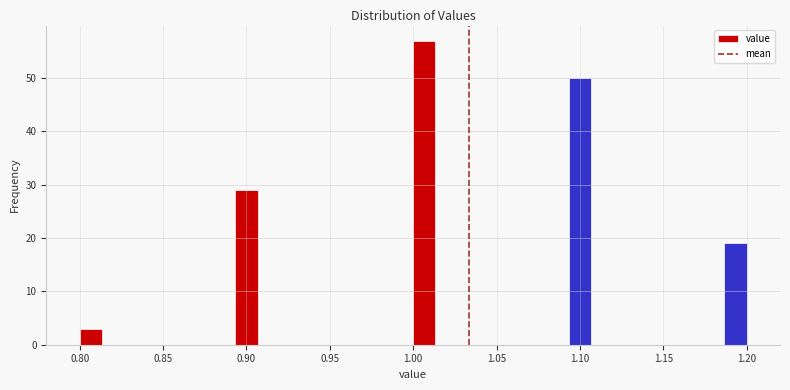

Read against the x-axis, roughly where is the centre of the tallest bar?

1.005